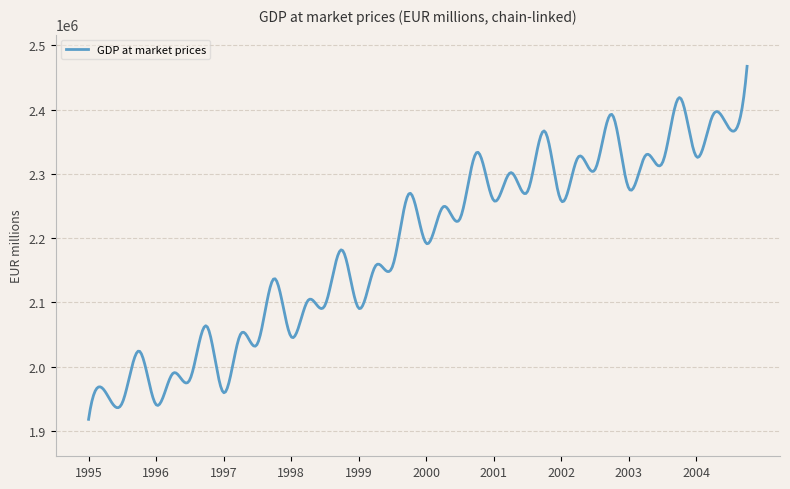

What is the maximum value shown in the chart?

2467488.1